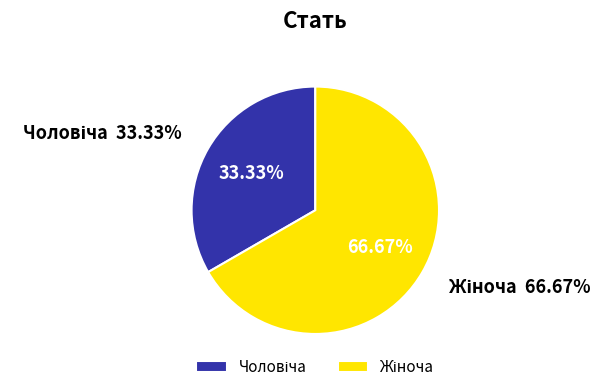

To the nearest percent, what is the combined percentage of Жіноча and Чоловіча?

100%